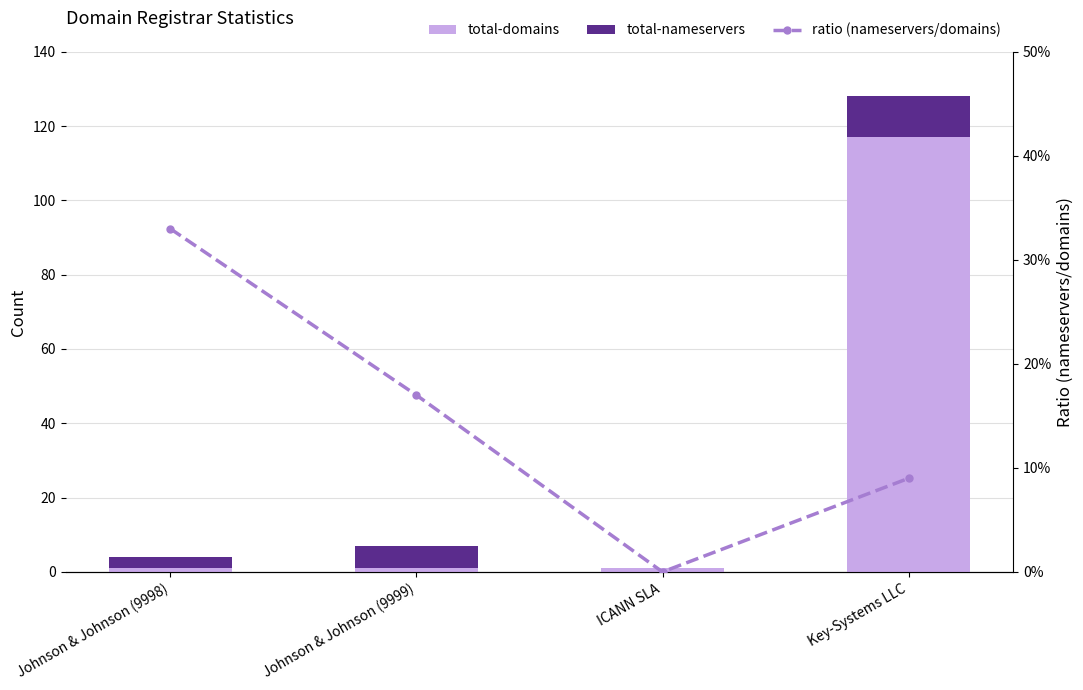

What is the sum of the total-domains values at Key-Systems LLC and ICANN SLA?

118.0